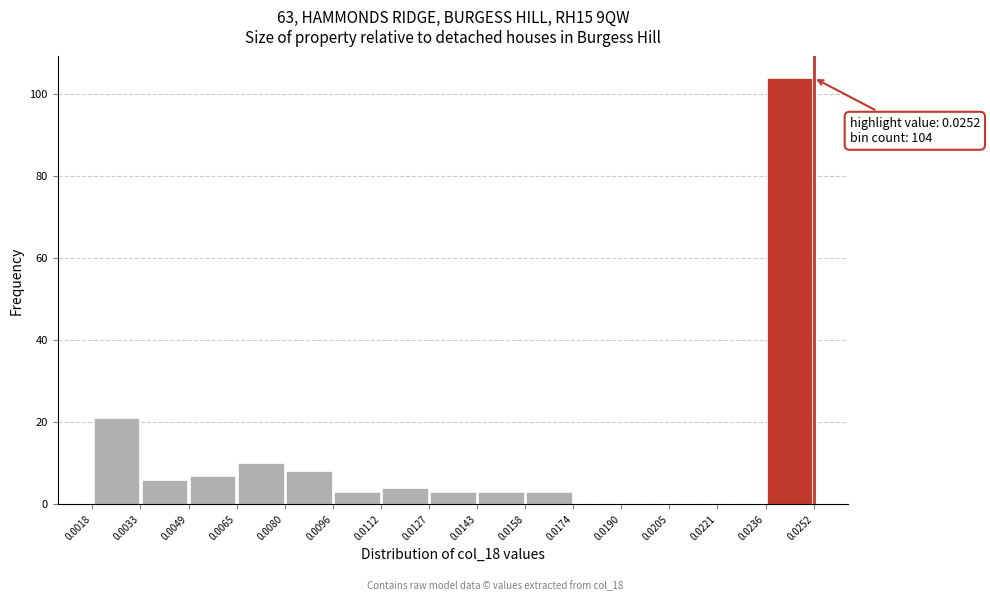

Which range on the x-axis has the tallest bar?

0.0236 to 0.0252